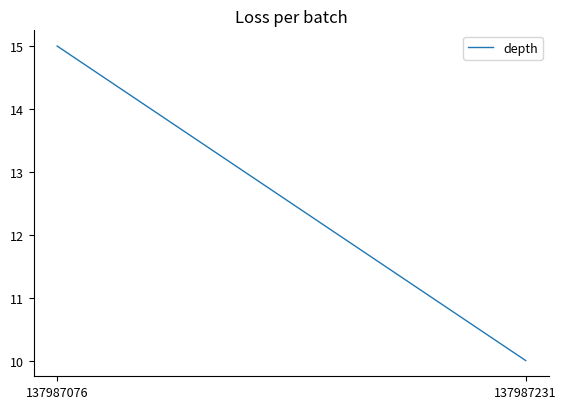

Reading left to right, extract all data points from this chart.

137987076=15	137987231=10